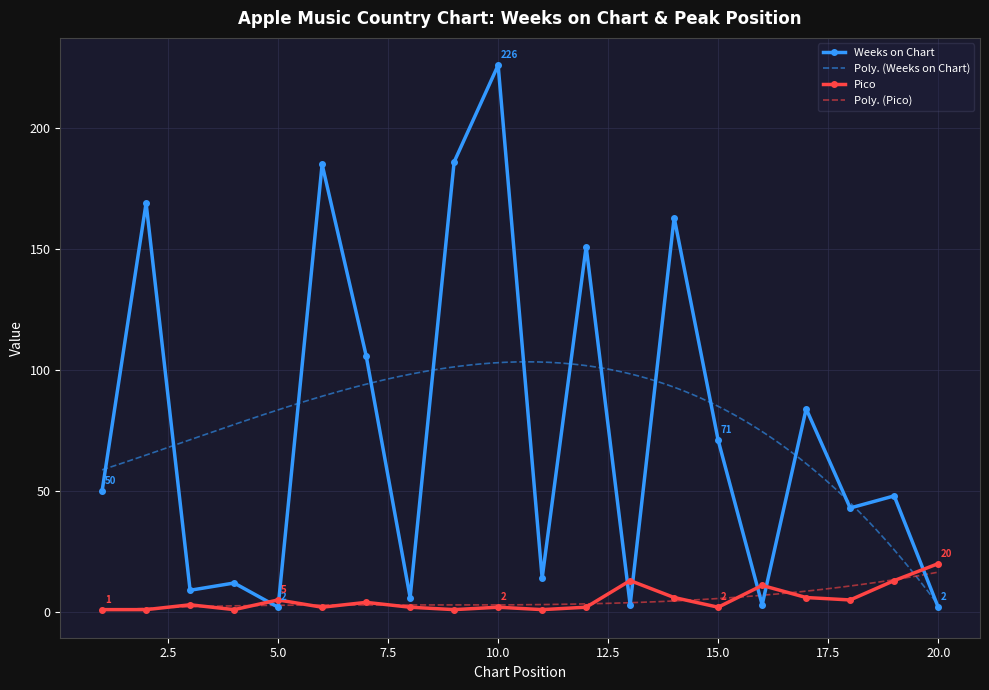

What is the sum of all Pico values?

101